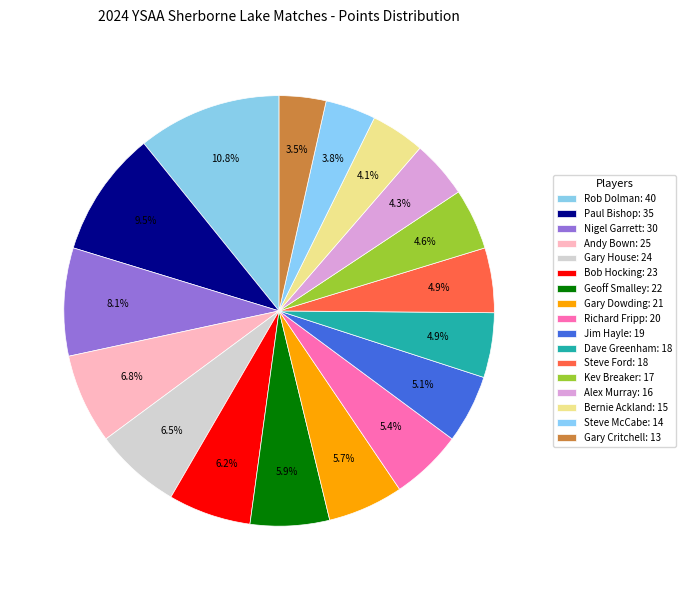

Is there a majority slice in this chart?

No